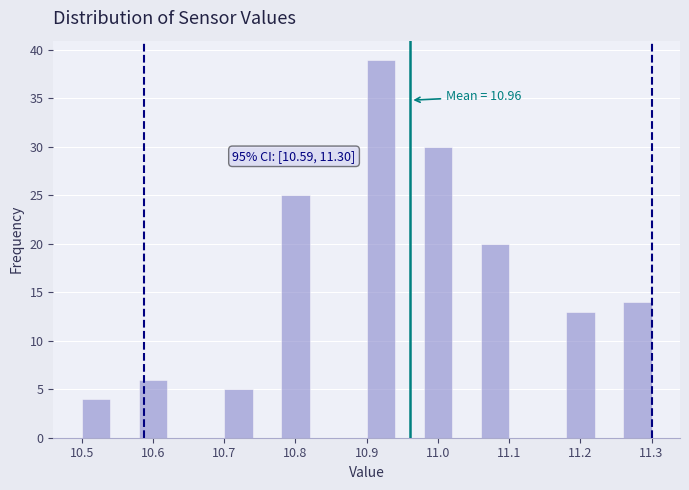

Over which range of the x-axis is the bar tallest?

10.90 to 10.94